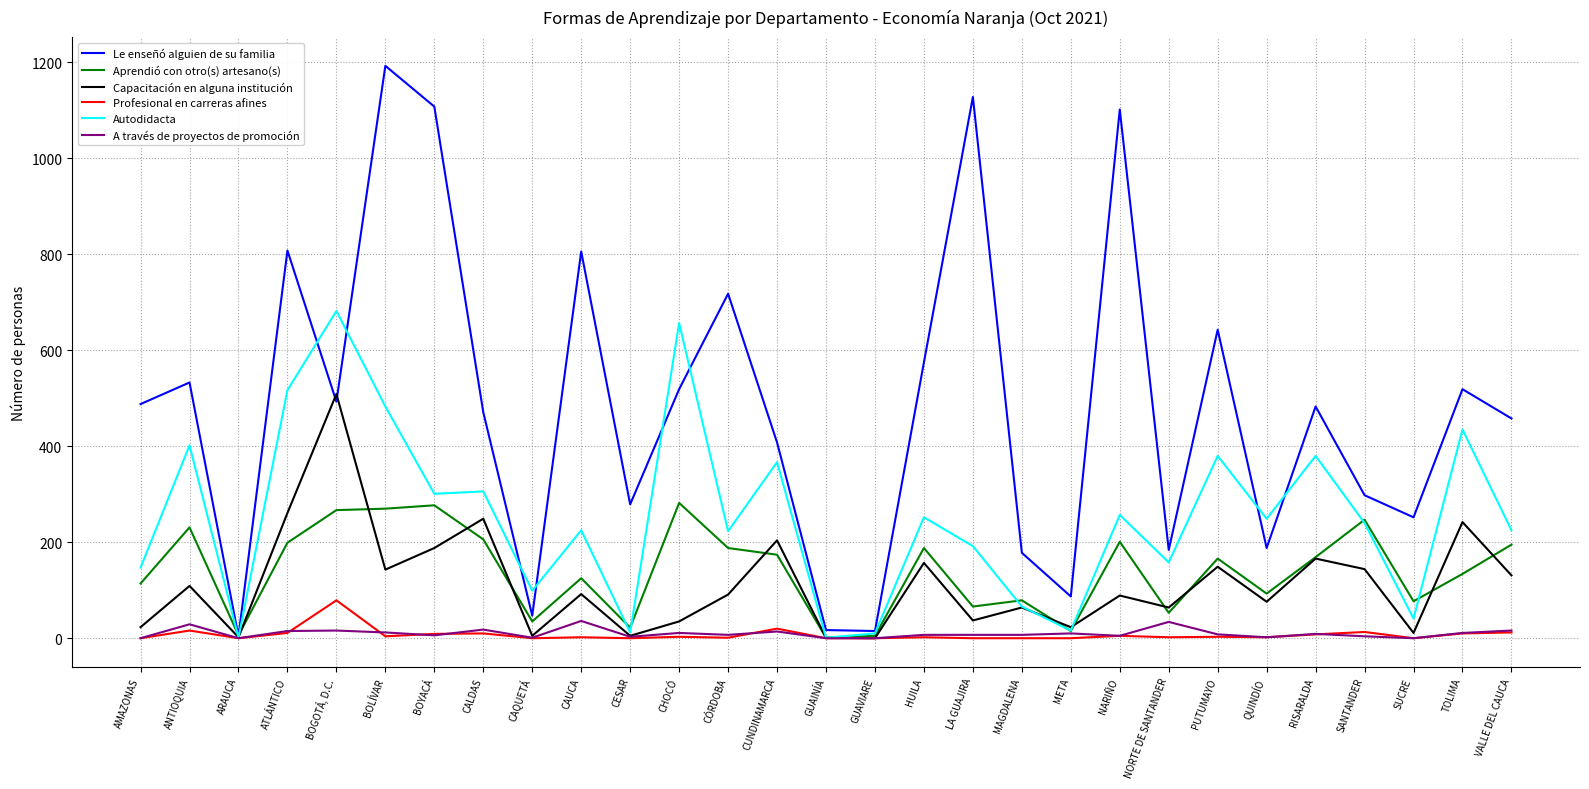

List the series in order of their peak value, highest first.

Le enseñó alguien de su familia, Autodidacta, Capacitación en alguna institución, Aprendió con otro(s) artesano(s), Profesional en carreras afines, A través de proyectos de promoción